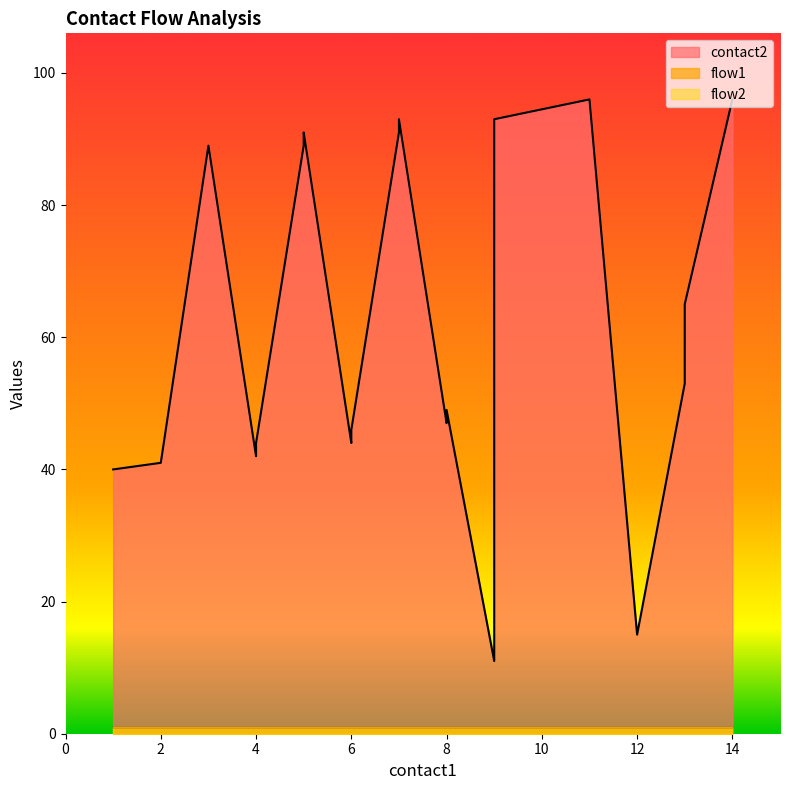

Is the value of flow2 at 9 greater than the value of flow1 at 4?

No